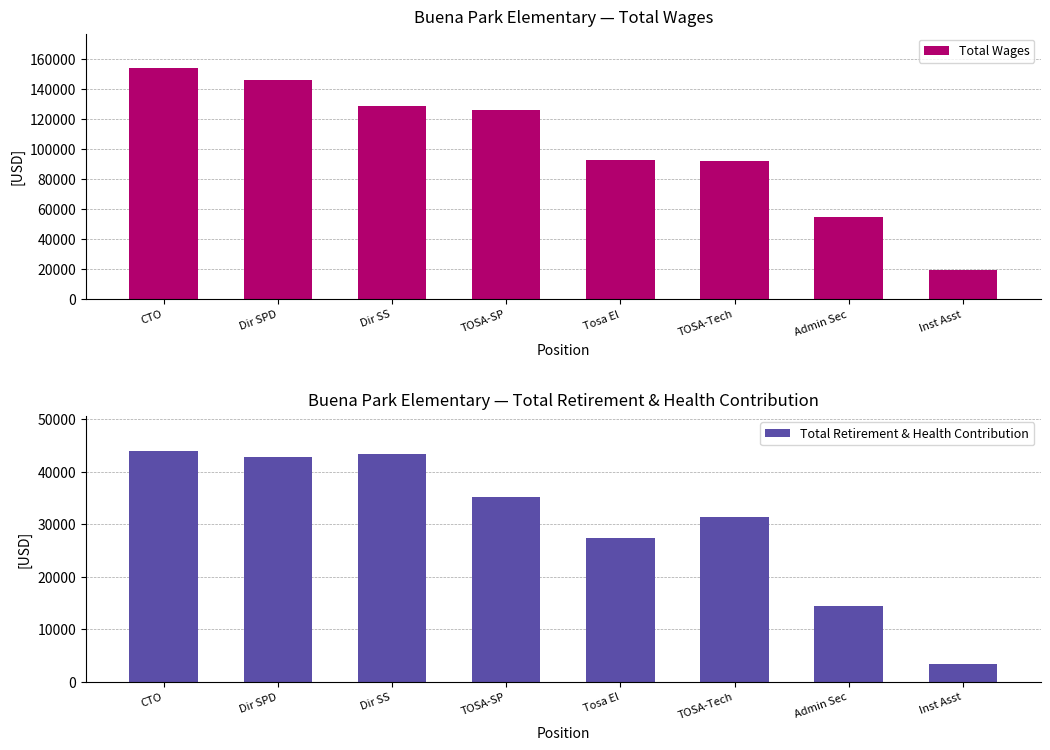

List the labels in order of Total Retirement & Health Contribution value, largest first.

CTO, Dir SS, Dir SPD, TOSA-SP, TOSA-Tech, Tosa El, Admin Sec, Inst Asst